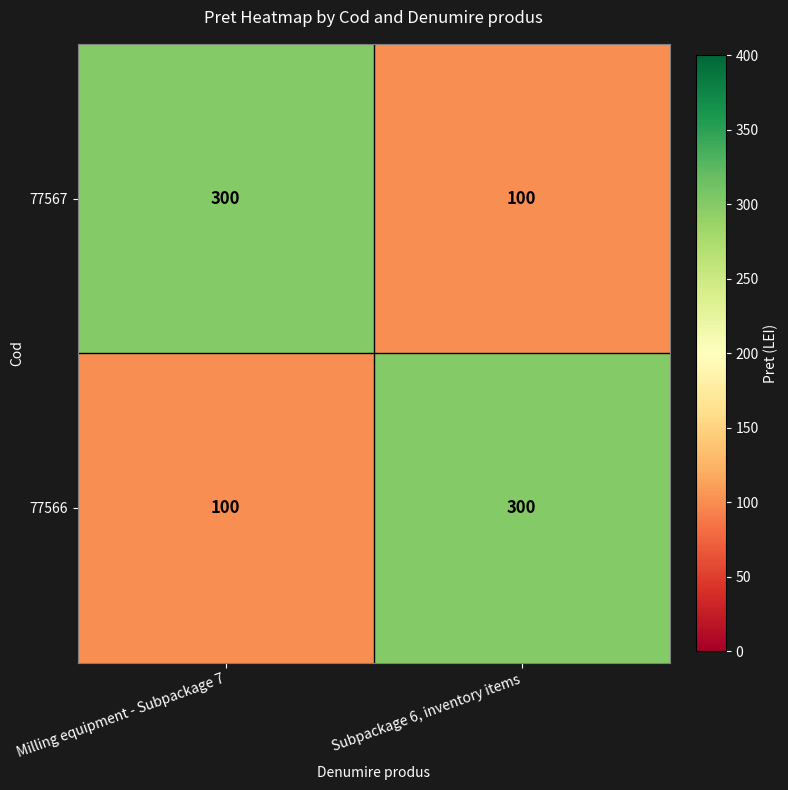

What is the spread (max minus min) of values at Milling equipment - Subpackage 7?

200